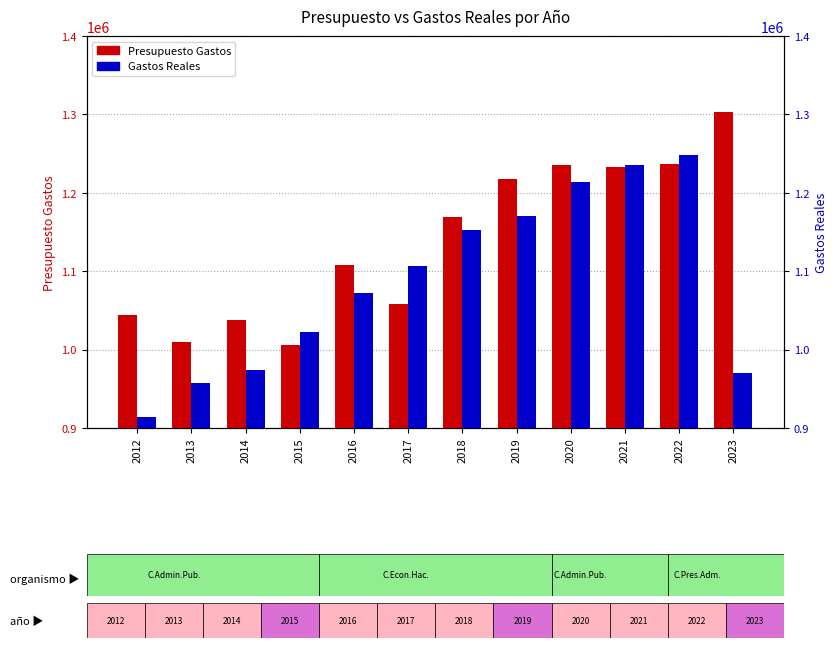

Reading left to right, extract all data points from this chart.

Presupuesto Gastos: 2012=1044178.0	2013=1009108.0	2014=1038157.0	2015=1005521.0	2016=1107286.0	2017=1058451.0	2018=1169088.0	2019=1218228.0	2020=1235458.0	2021=1232473.0	2022=1236484.0	2023=1302645.0
Gastos Reales: 2012=914340.3	2013=956931.7	2014=973345.7	2015=1022113.7	2016=1071896.9	2017=1106341.9	2018=1152236.6	2019=1170973.1	2020=1213702.7	2021=1235026.7	2022=1248592.9	2023=969702.6